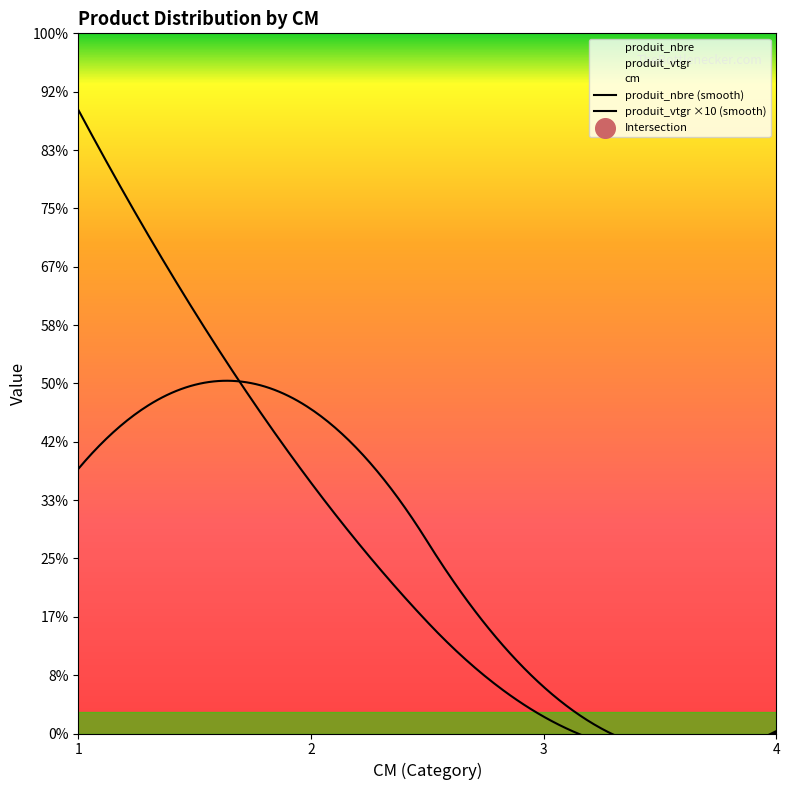

Which series has the largest total across all categories?

produit_nbre